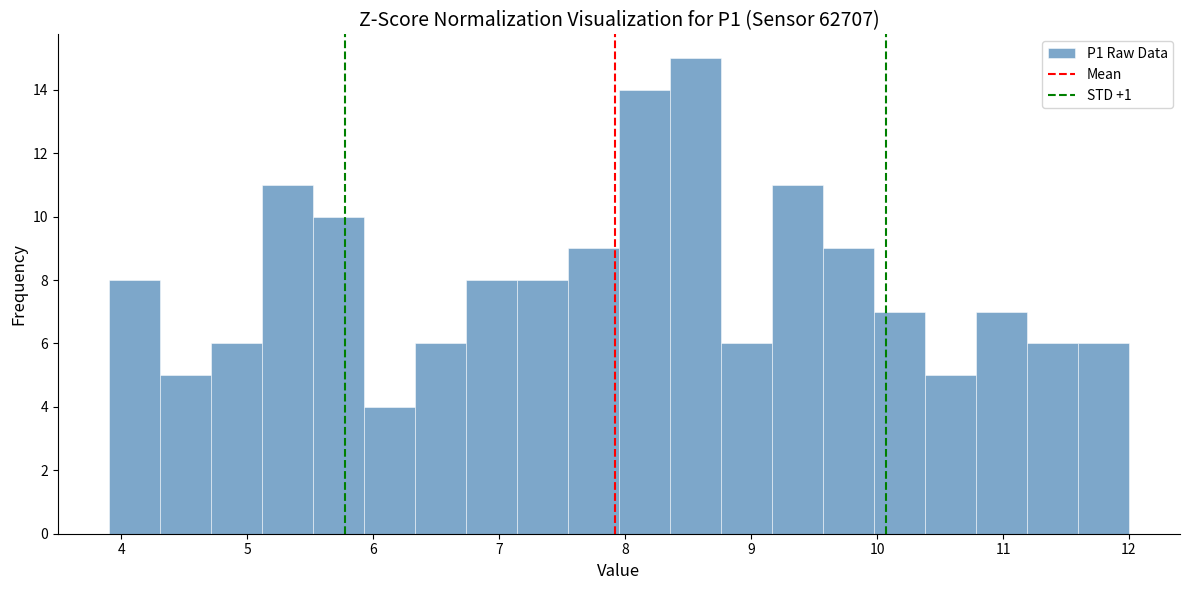

Reading left to right, transcribe this chart: for each bar, give the range it covers on the x-axis and its height. Neither the bar edges nor the heights are printed on the chart, so give them approximately, as read against the axes.

3.9 to 4.3: 8
4.3 to 4.7: 5
4.7 to 5.1: 6
5.1 to 5.5: 11
5.5 to 5.9: 10
5.9 to 6.3: 4
6.3 to 6.7: 6
6.7 to 7.1: 8
7.1 to 7.5: 8
7.5 to 8.0: 9
8.0 to 8.4: 14
8.4 to 8.8: 15
8.8 to 9.2: 6
9.2 to 9.6: 11
9.6 to 10.0: 9
10.0 to 10.4: 7
10.4 to 10.8: 5
10.8 to 11.2: 7
11.2 to 11.6: 6
11.6 to 12.0: 6